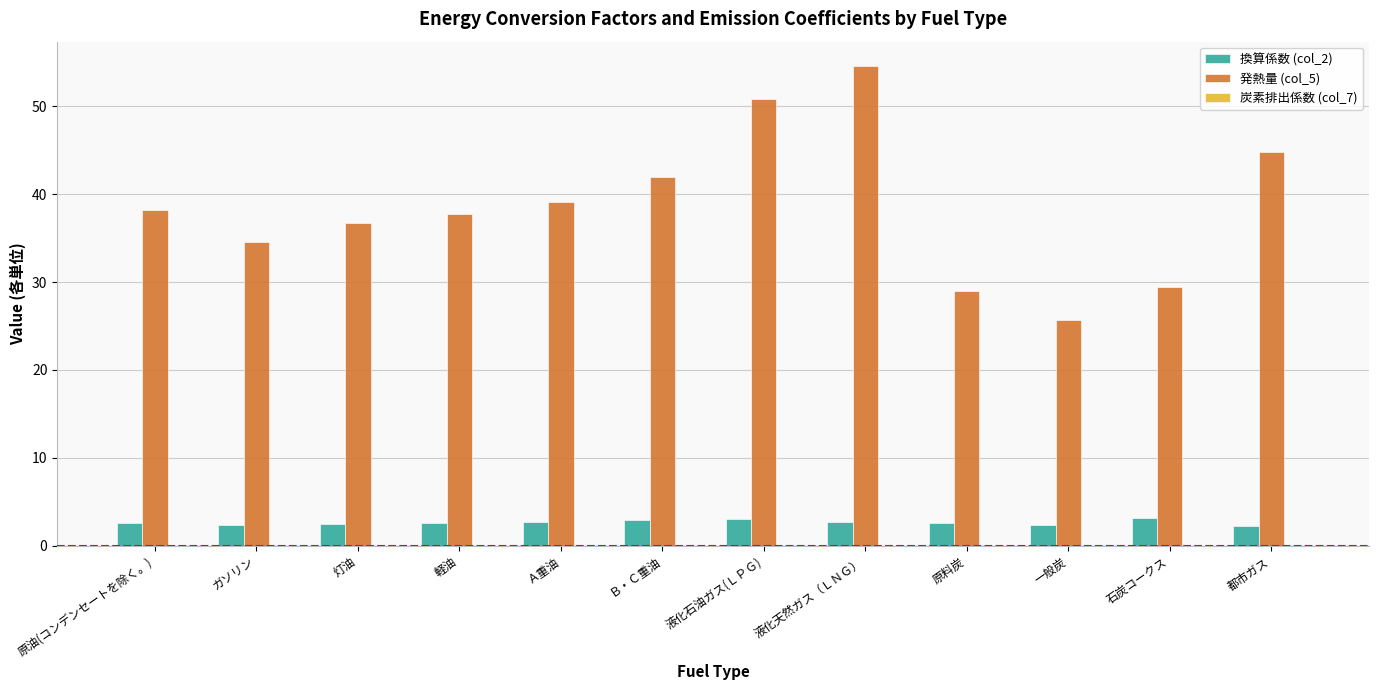

The 換算係数 (col_2) series shows 5.2 at 石炭コークス. True or false?

False